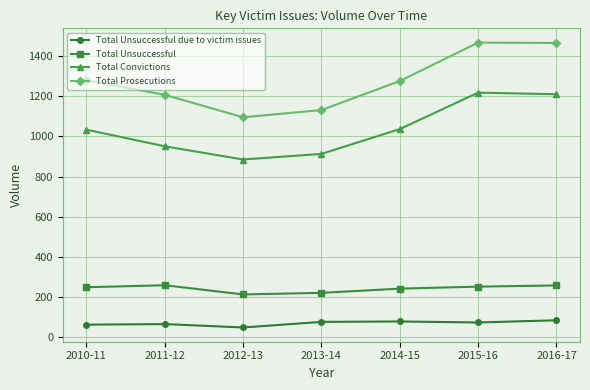

What are all the series names shown in the legend?

Total Unsuccessful due to victim issues, Total Unsuccessful, Total Convictions, Total Prosecutions